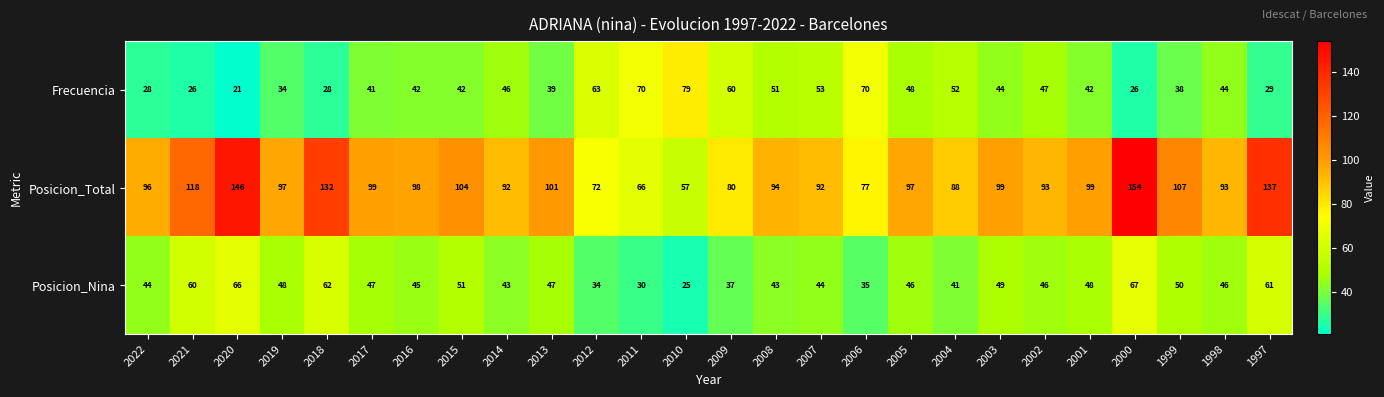

Is it true that Frecuencia equals 70 at 2011?

True